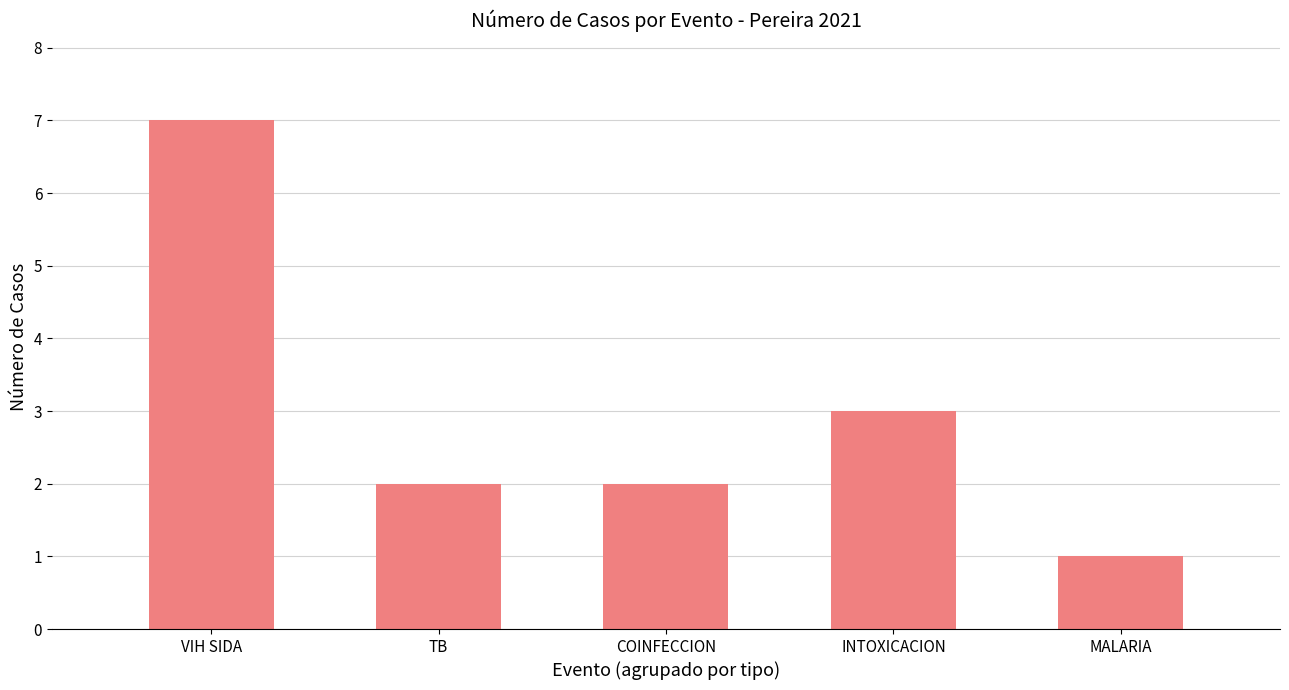

What is the change in value from COINFECCION to MALARIA?

-1